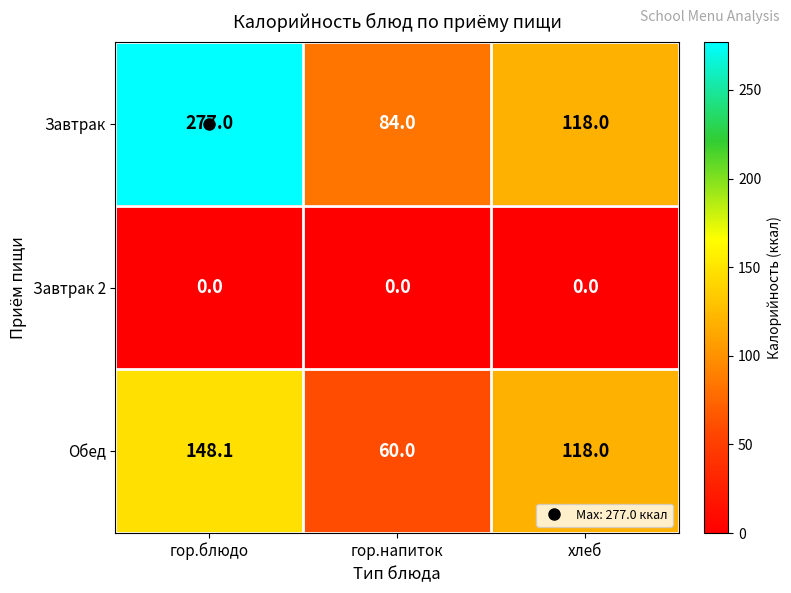

List the series in order of their overall mean, highest first.

Завтрак, Обед, Завтрак 2